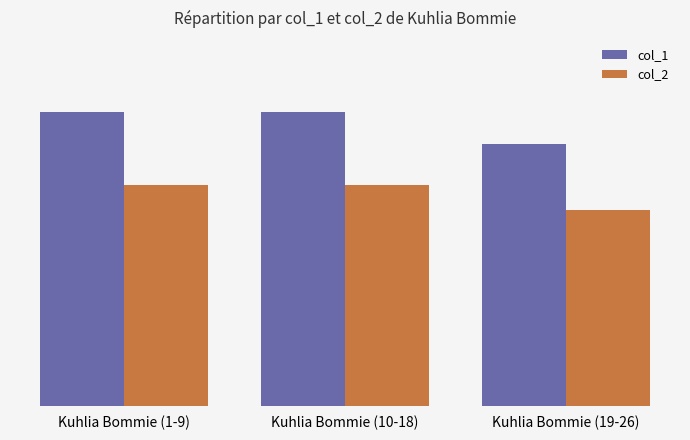

Are the bars grouped side by side (vs. stacked)?

Yes